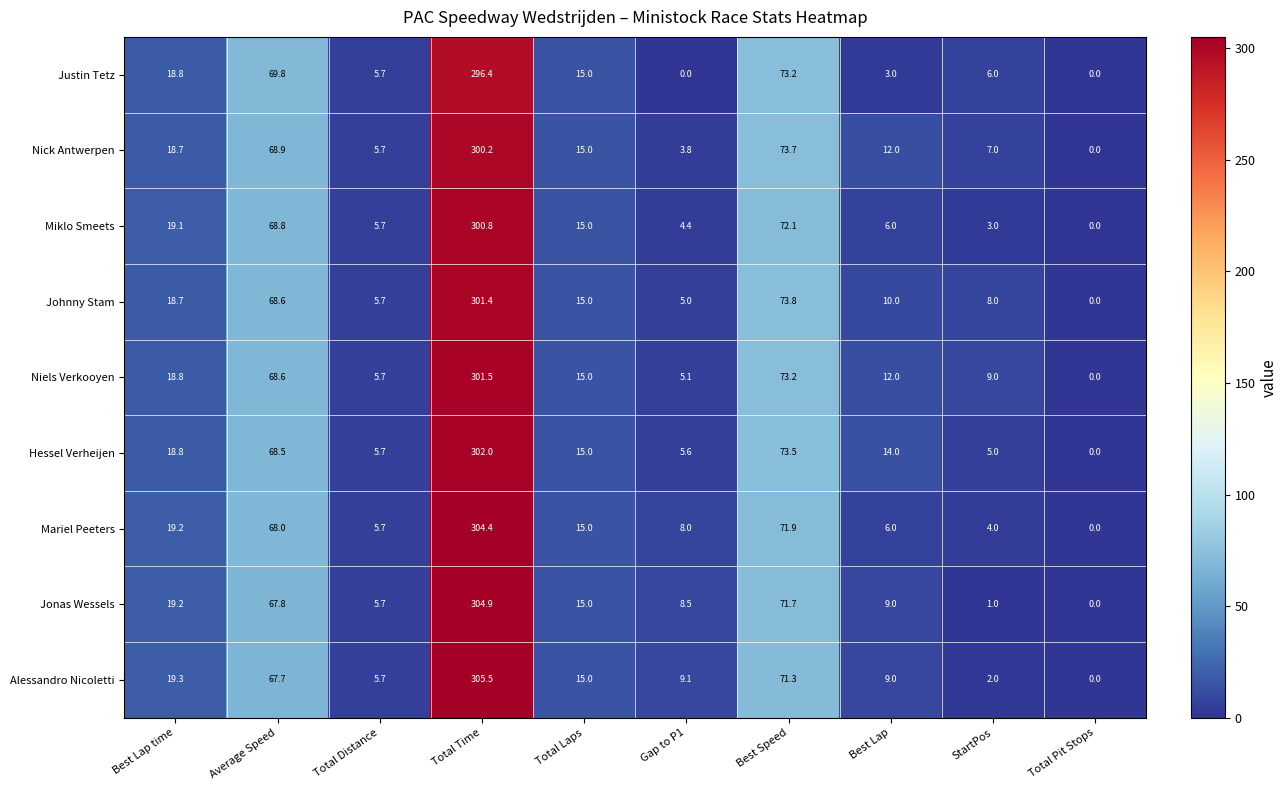

Which series changed the most between Gap to P1 and Best Lap?

Hessel Verheijen